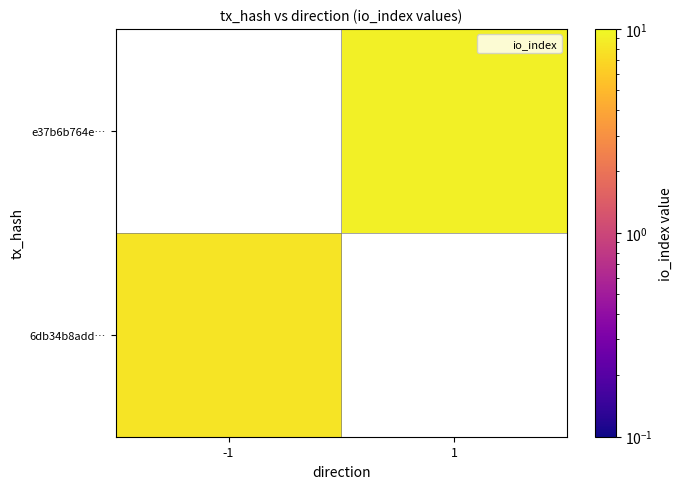

Rank the series by their average value, from highest to lowest.

6db34b8add…, e37b6b764e…